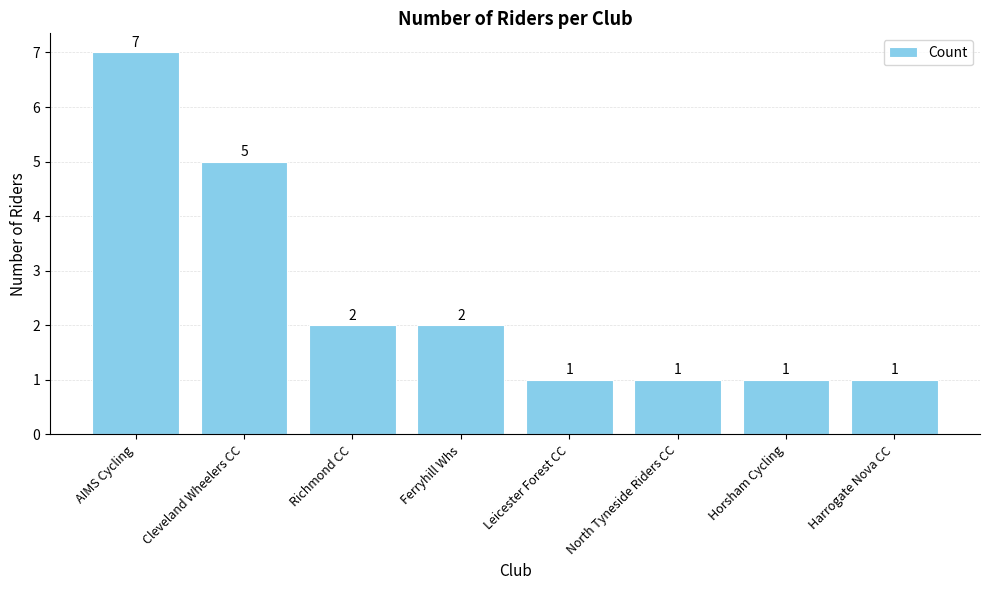

True or false: the data shows 0 at Horsham Cycling.

False